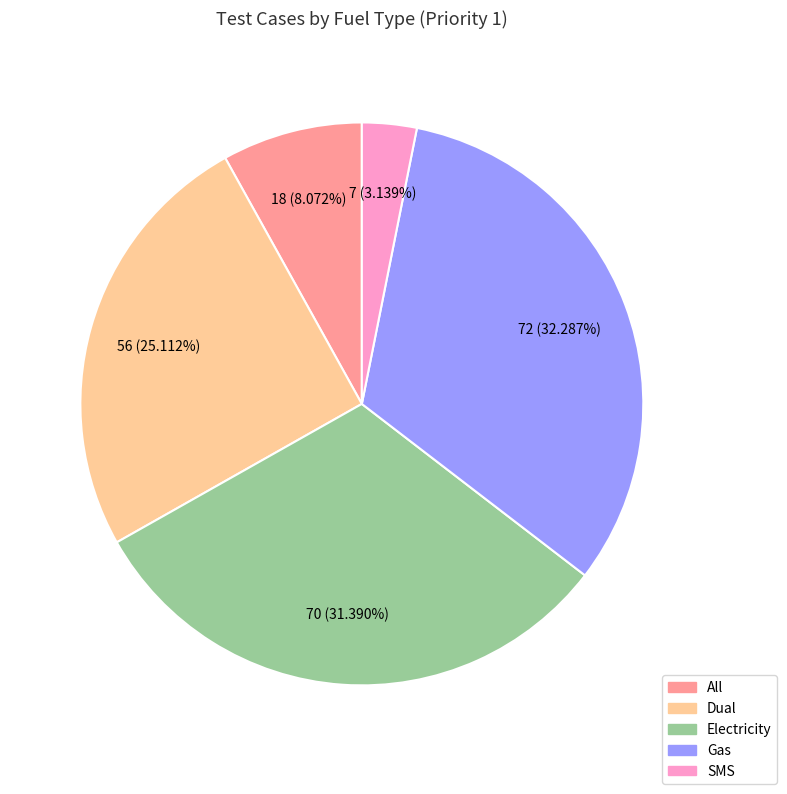

Which category has the biggest portion of the pie?

Gas